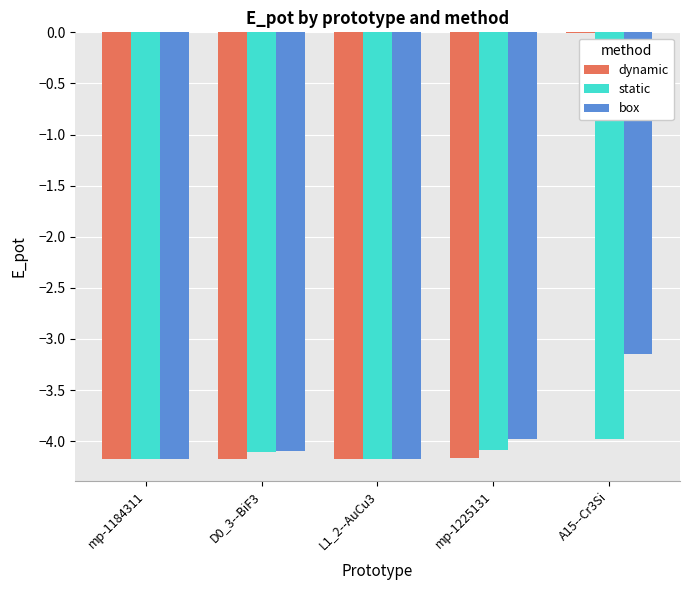

Where is box nearest to the value -3?

A15--Cr3Si